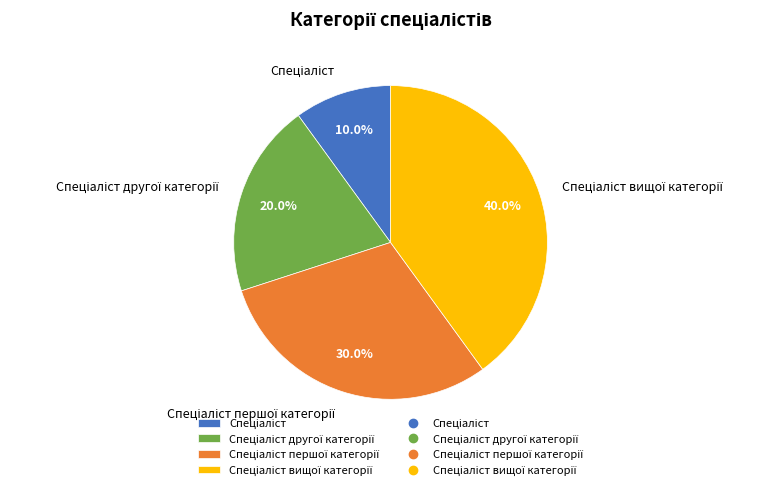

Does any single category account for the majority?

No